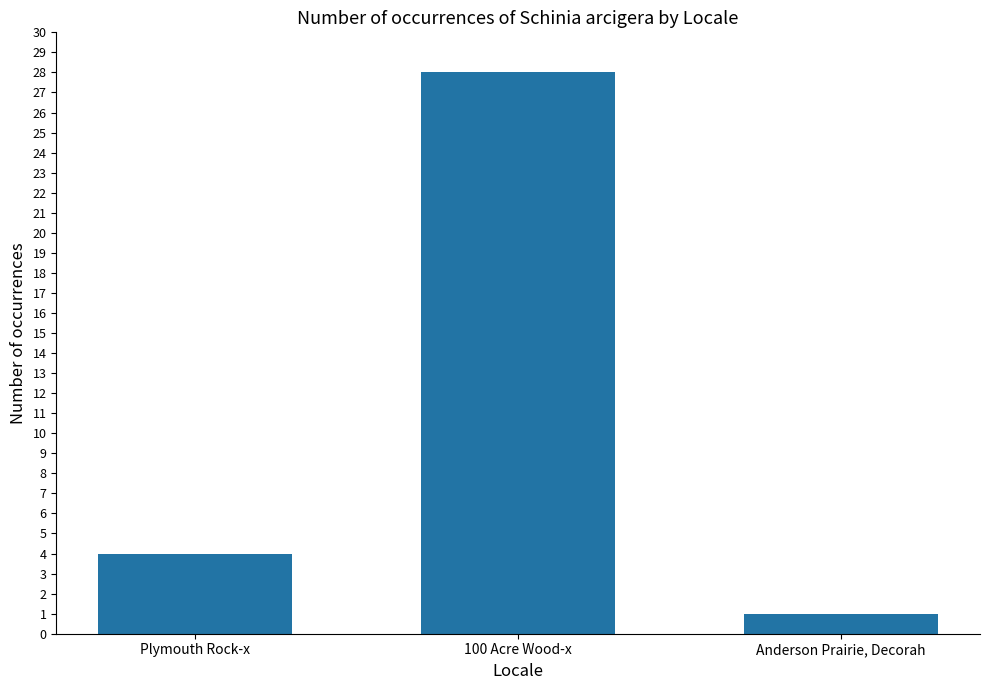

Reading left to right, list all the values displayed in this chart.

4	28	1